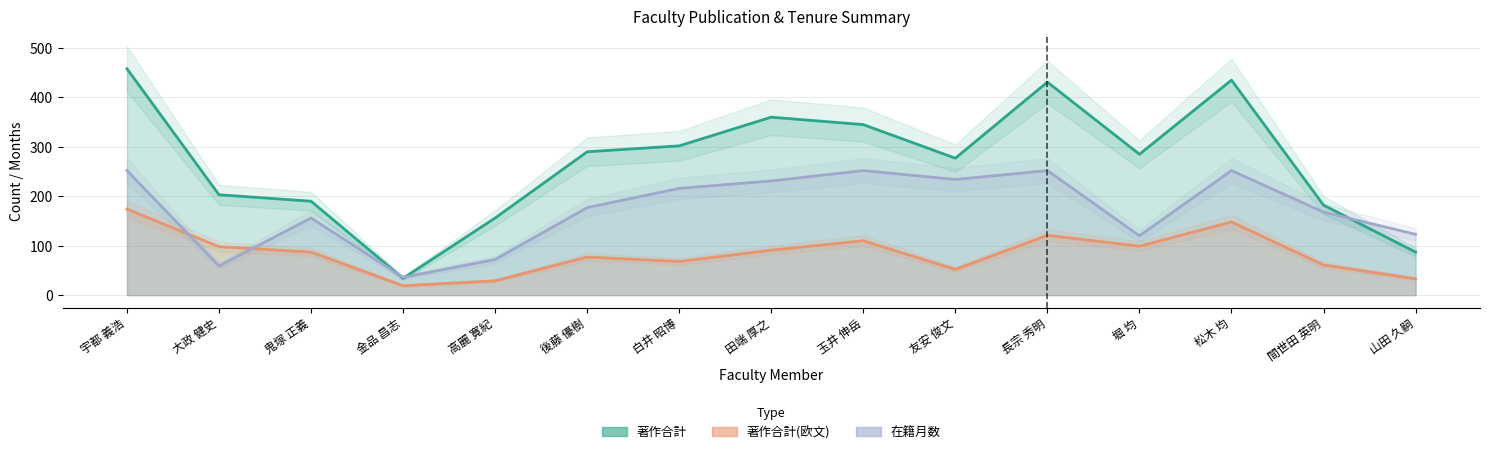

Between 後藤 優樹 and 玉井 伸岳, which series saw the biggest shift?

在籍月数